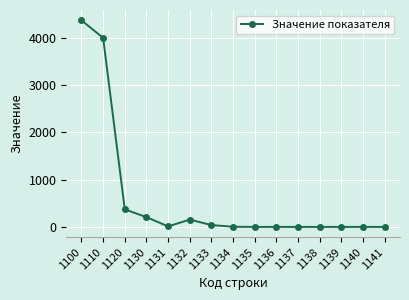

What is the greatest value displayed?

4376